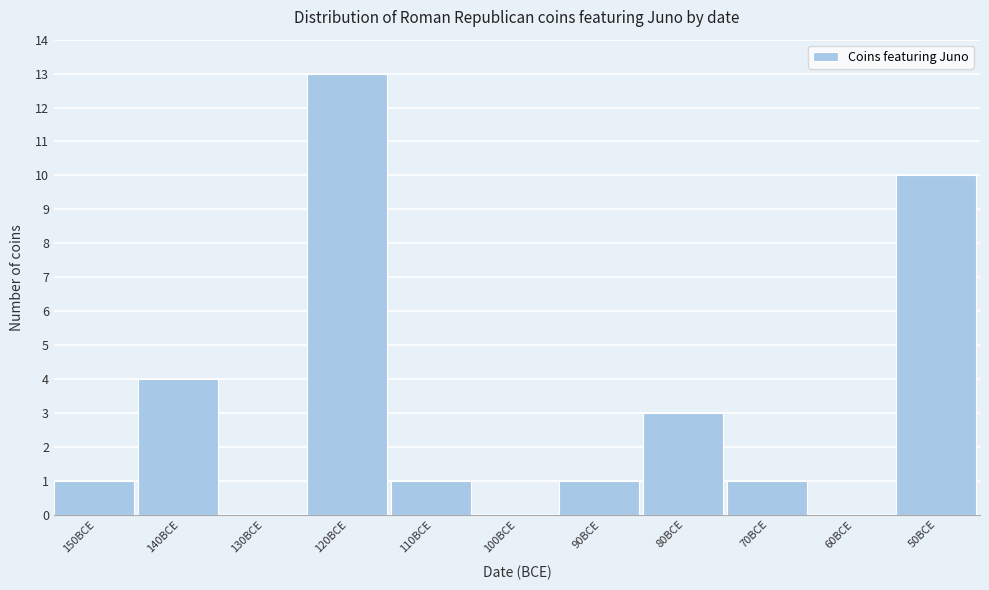

Reading left to right, list all the values displayed in this chart.

150BCE=1	140BCE=4	130BCE=0	120BCE=13	110BCE=1	100BCE=0	90BCE=1	80BCE=3	70BCE=1	60BCE=0	50BCE=10